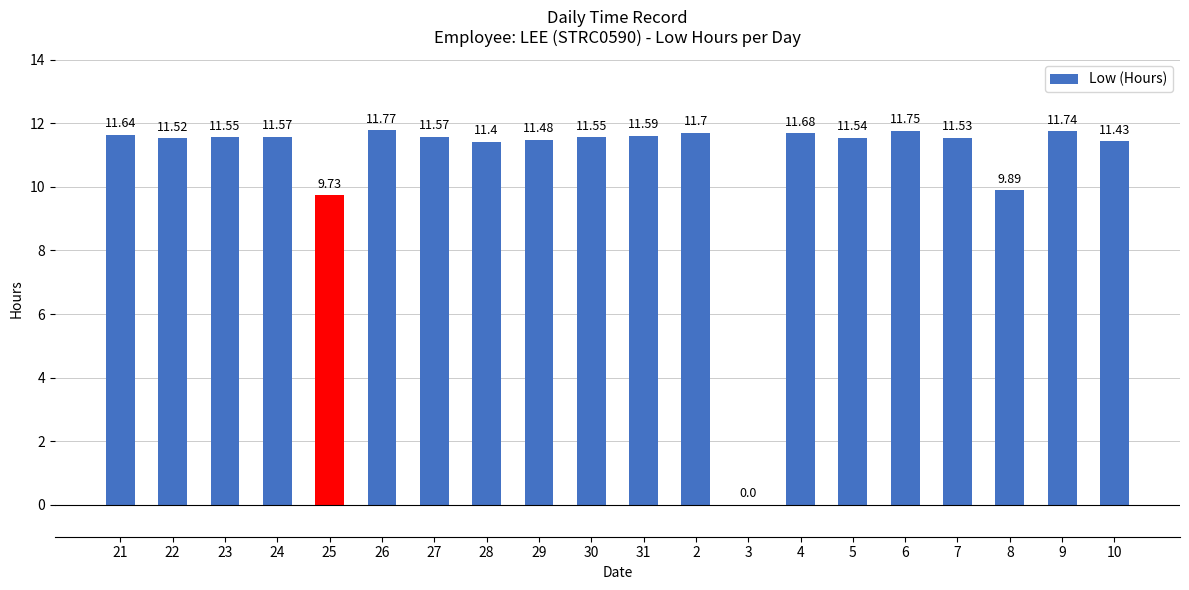

The value at 7 is 20.0. True or false?

False